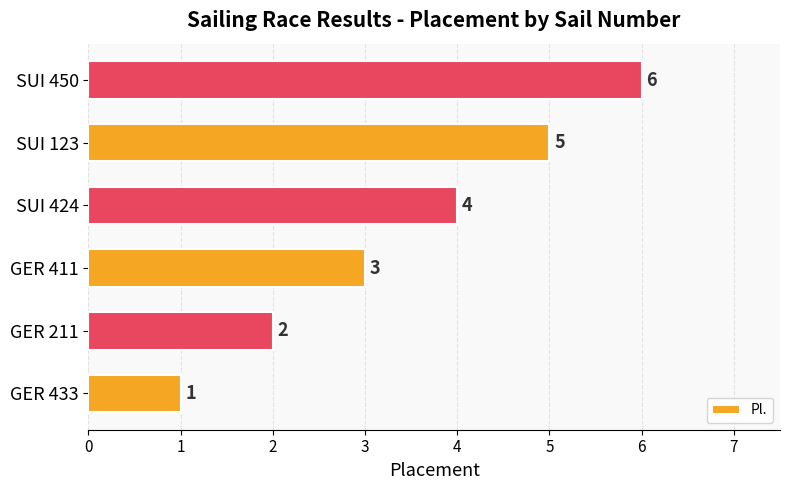

What is the minimum value shown in the chart?

1